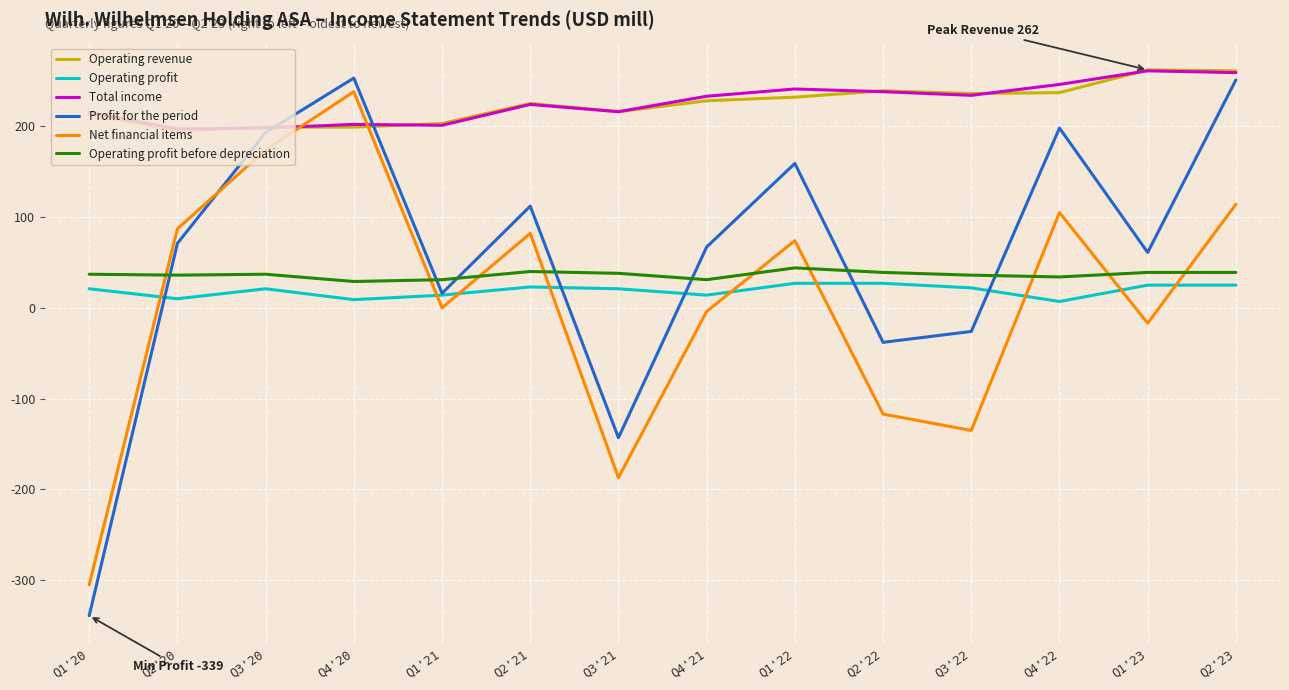

Is the value of Profit for the period at Q2'23 greater than the value of Total income at Q1'21?

Yes